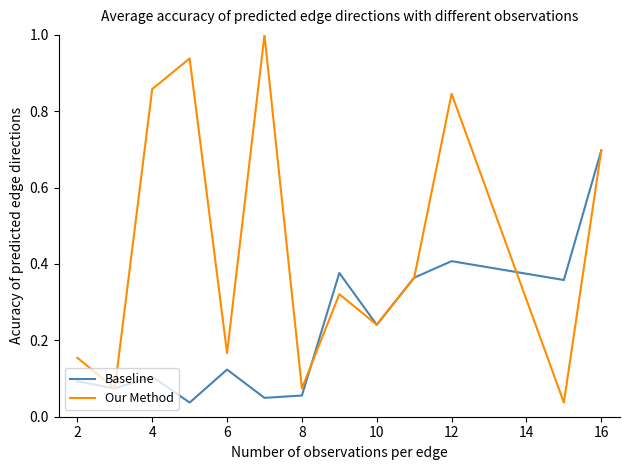

How many interior local valleys does the Baseline series have?

5